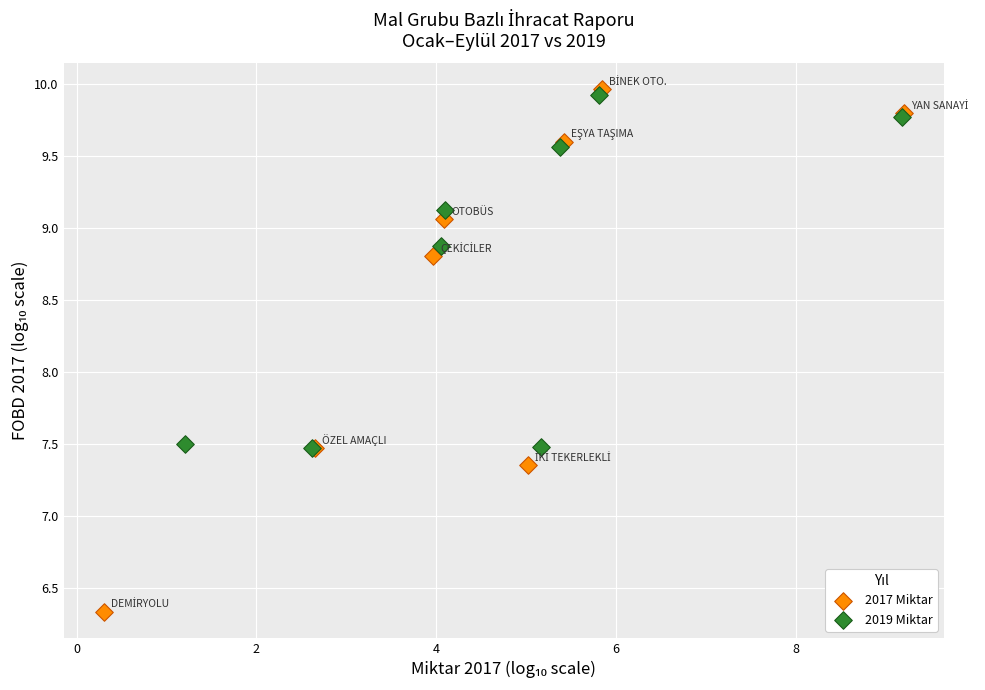

Which series contains the lowest Y value?

2017 Miktar